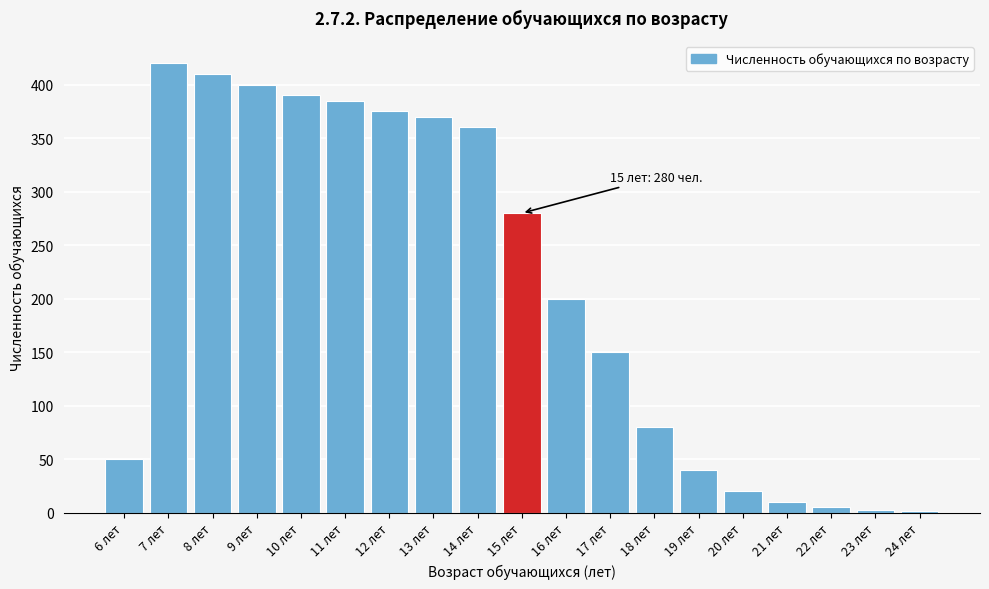

Where is the data nearest to the value 211?

16 лет